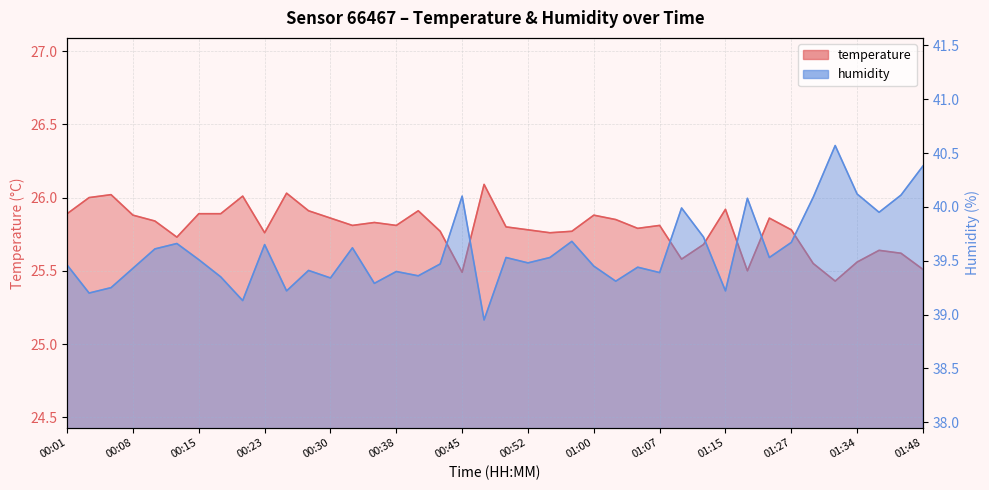

At which category does humidity reach its first local valley?

00:03